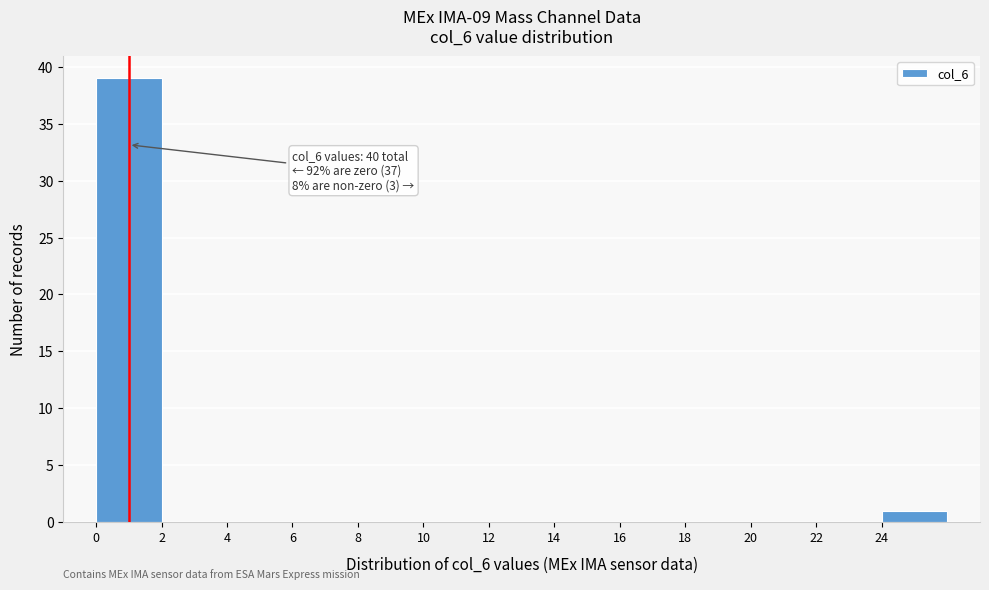

Which range on the x-axis has the tallest bar?

0 to 2